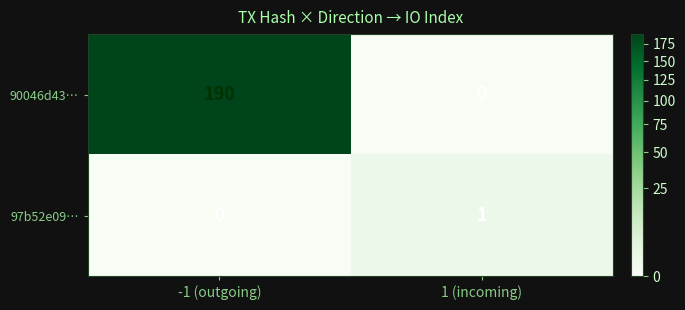

Which series has the widest spread of values?

90046d43…